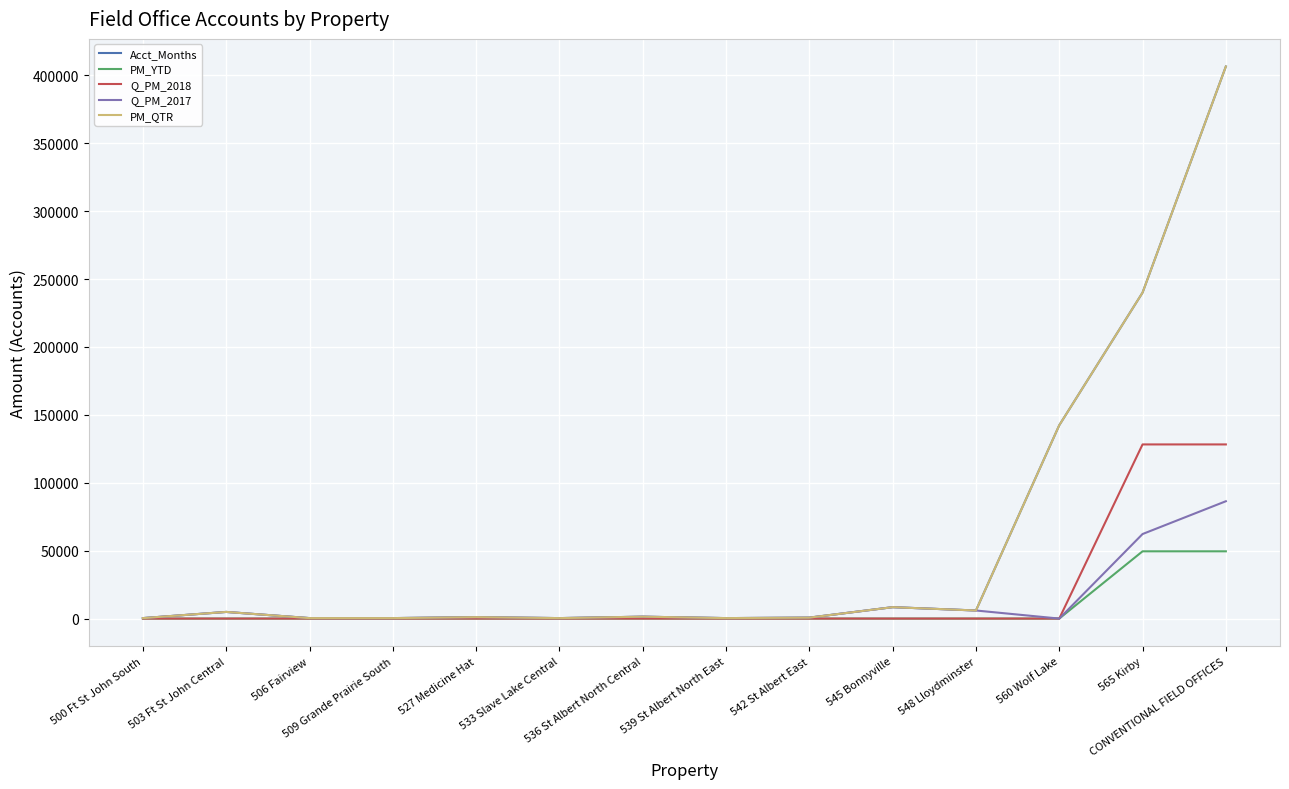

Does the chart have visible grid lines?

Yes